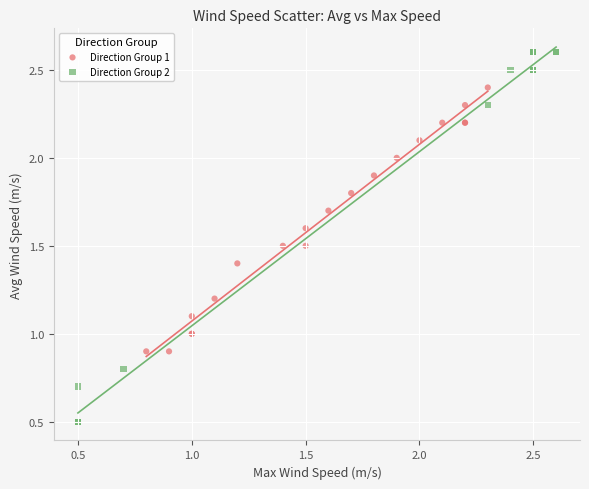

Which series reaches the maximum Y coordinate?

Direction Group 2